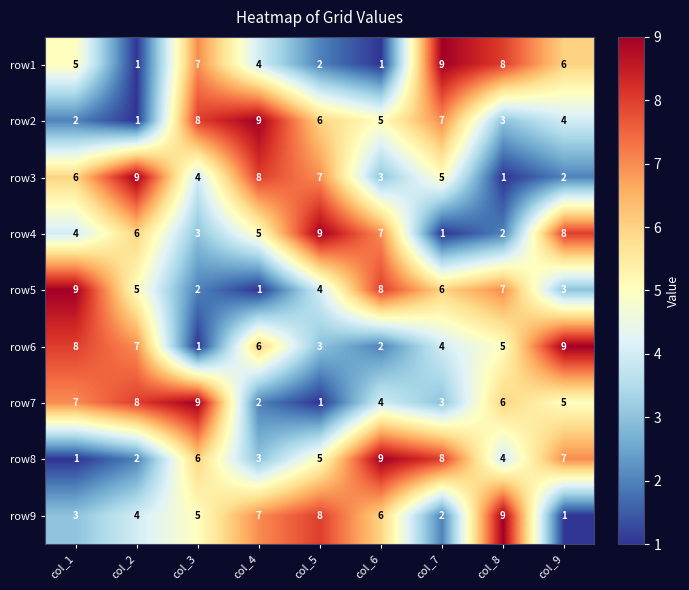

Between col_3 and col_9, which series saw the biggest shift?

row6